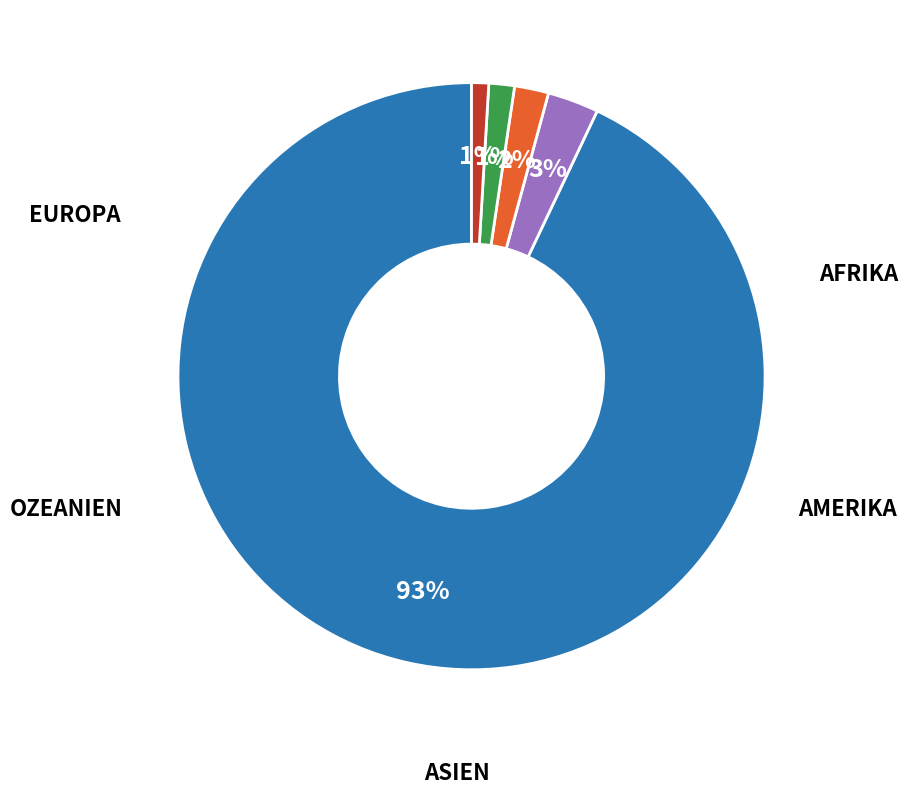

Is there a majority slice in this chart?

Yes